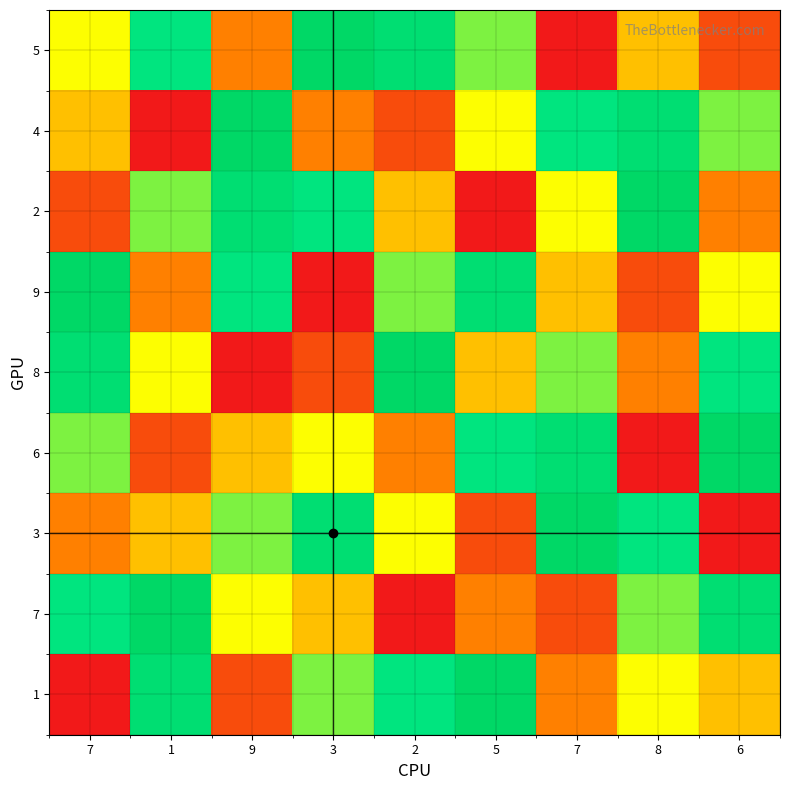

What is the minimum value shown in the chart?

1